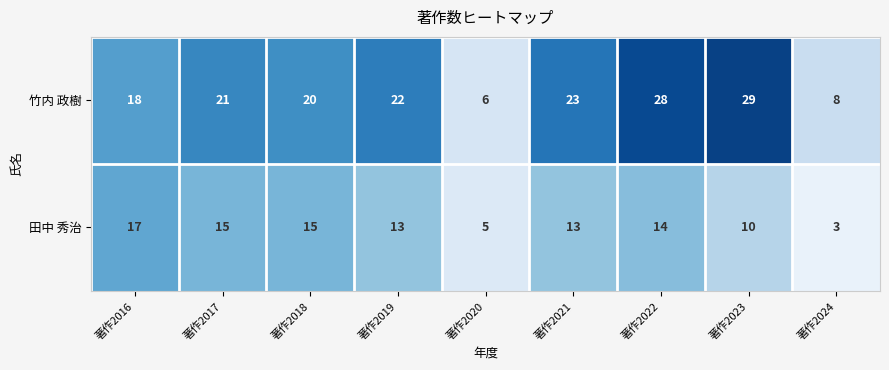

What is the difference between the highest and lowest values at 著作2022?

14